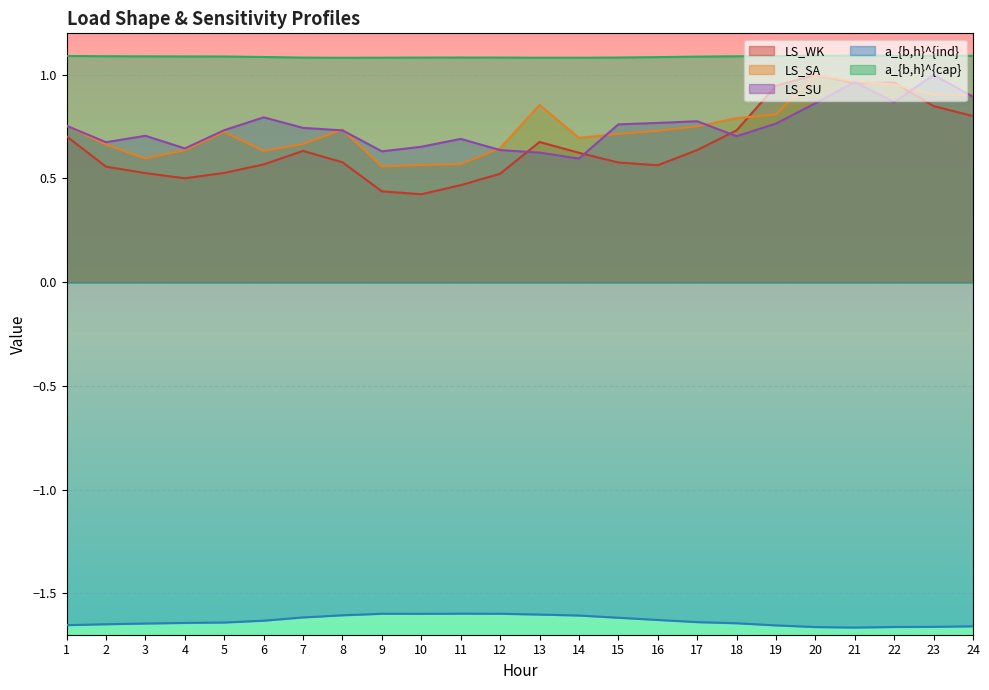

The value of a_{b,h}^{cap} at 13 is 0.6. True or false?

False